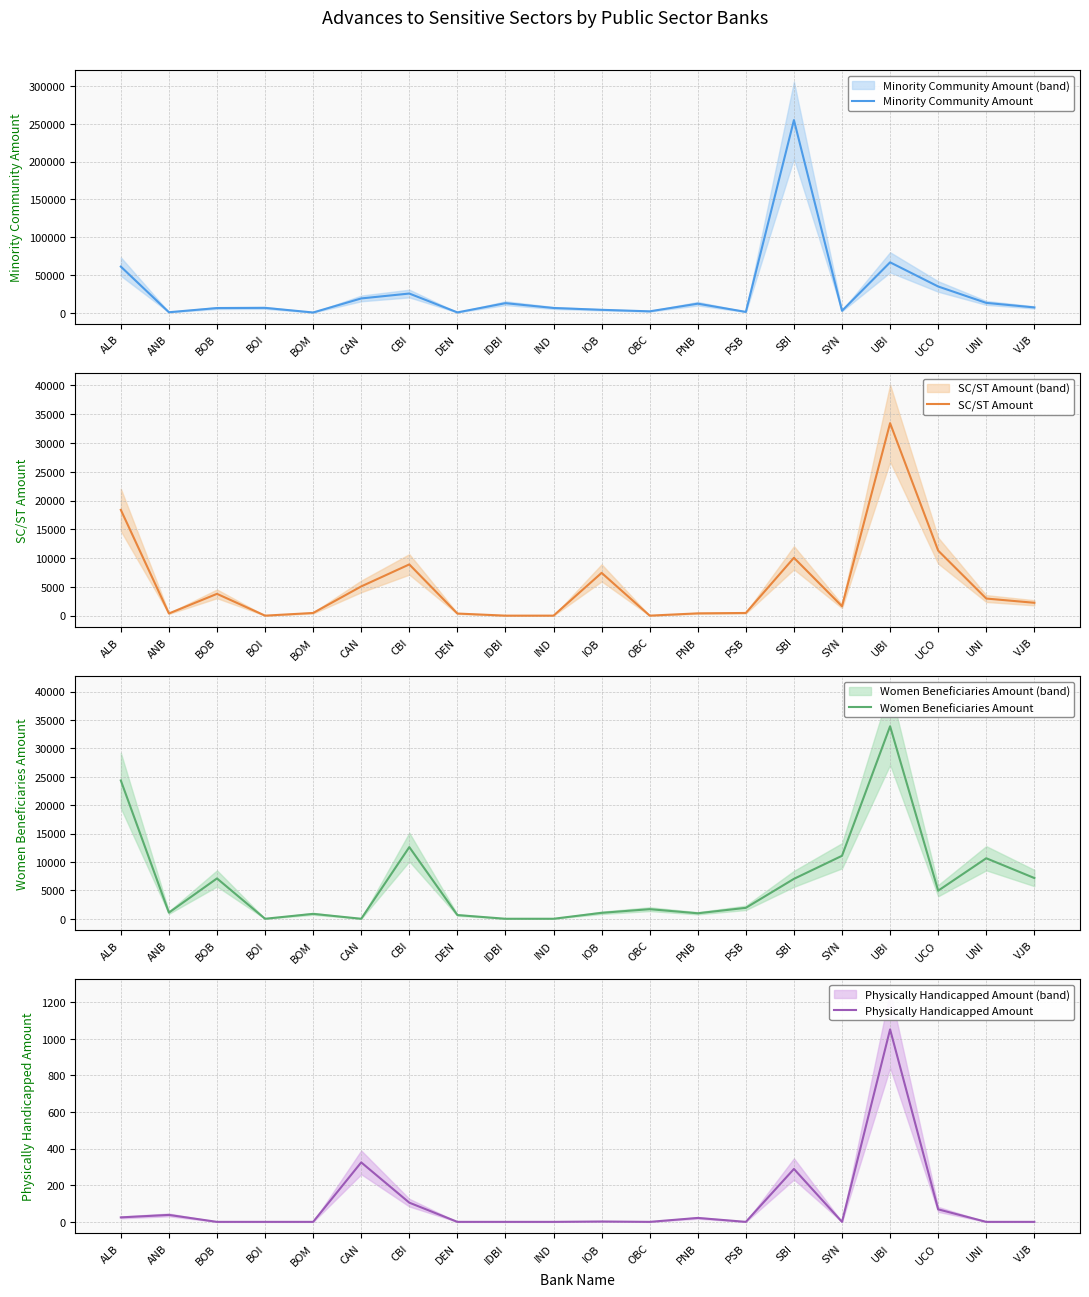

What position from the left is SBI?

15